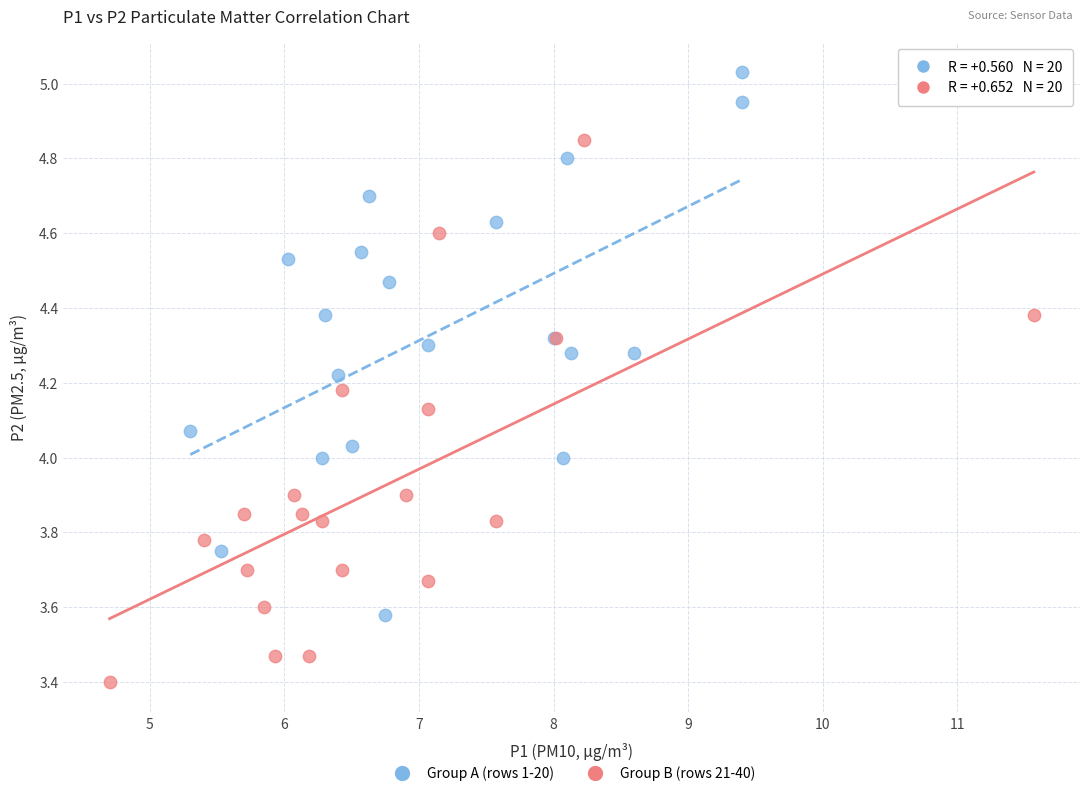

What are all the series names shown in the legend?

Group A (rows 1-20), Group B (rows 21-40)